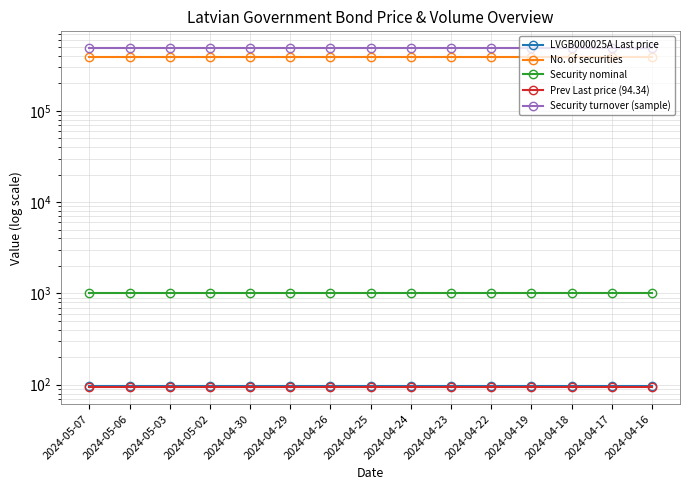

Is the value of LVGB000025A Last price at 2024-04-16 greater than the value of Security turnover (sample) at 2024-04-26?

No